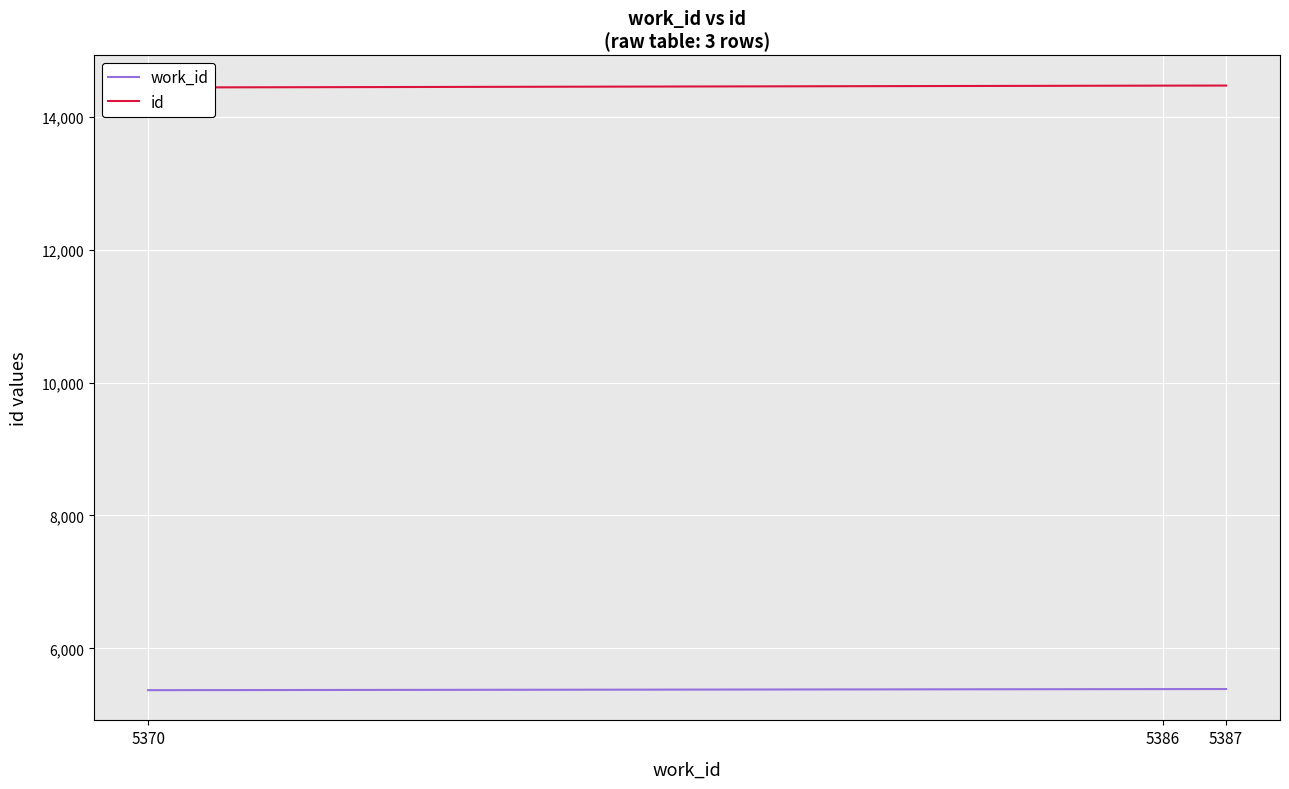

Reading left to right, extract all data points from this chart.

work_id: 5370=5370	5386=5386	5387=5387
id: 5370=14445	5386=14473	5387=14474